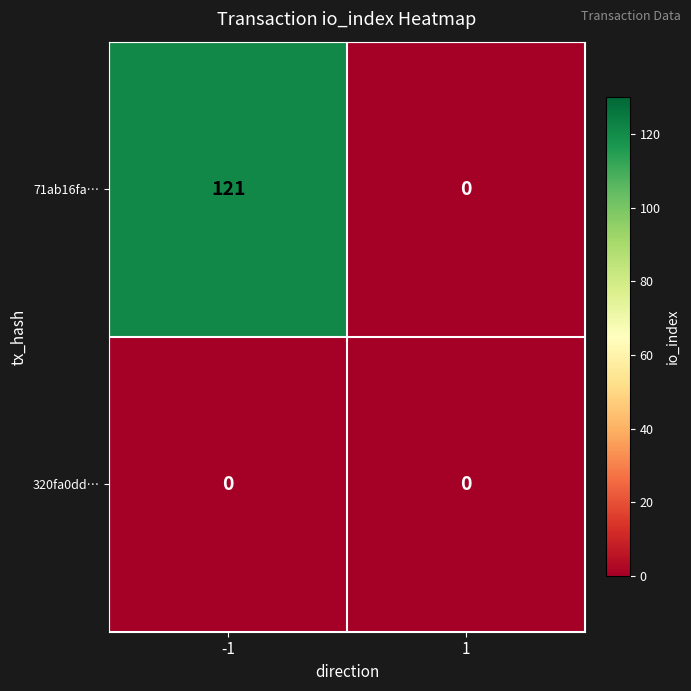

Reading left to right, extract all data points from this chart.

71ab16fa…: -1=121	1=0
320fa0dd…: -1=0	1=0